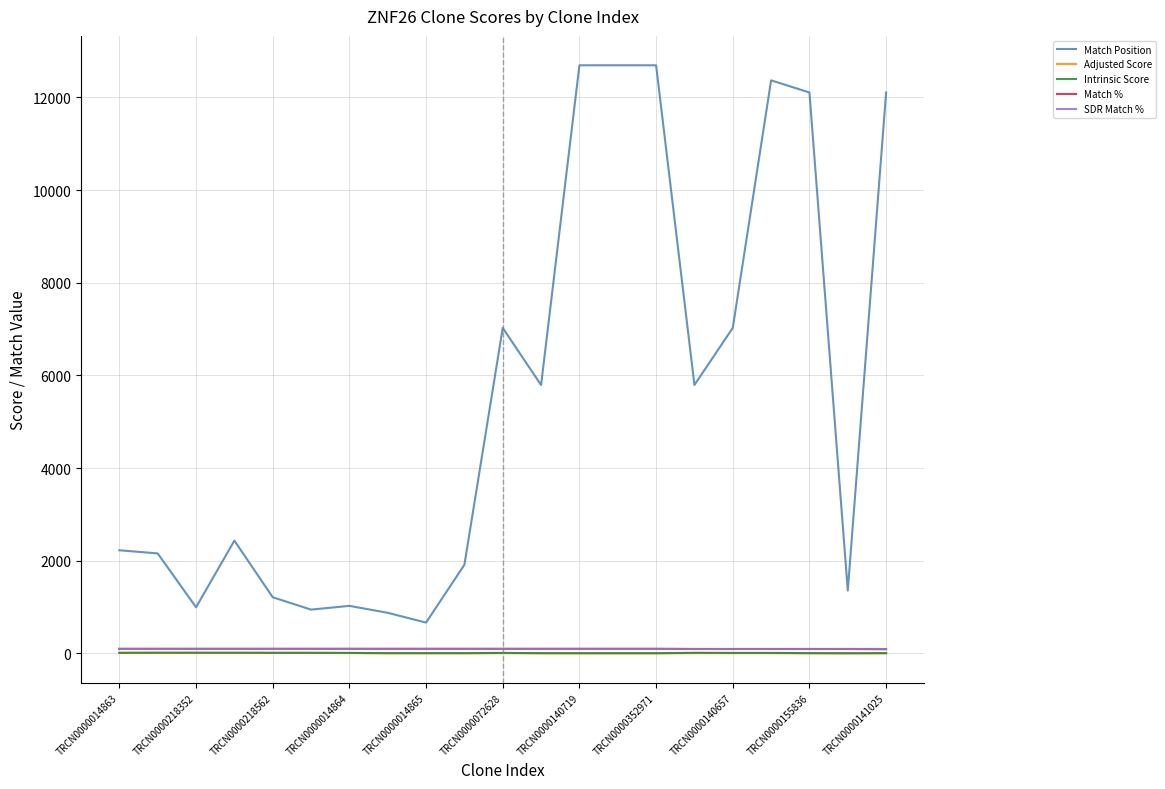

Which series has the widest spread of values?

Match Position